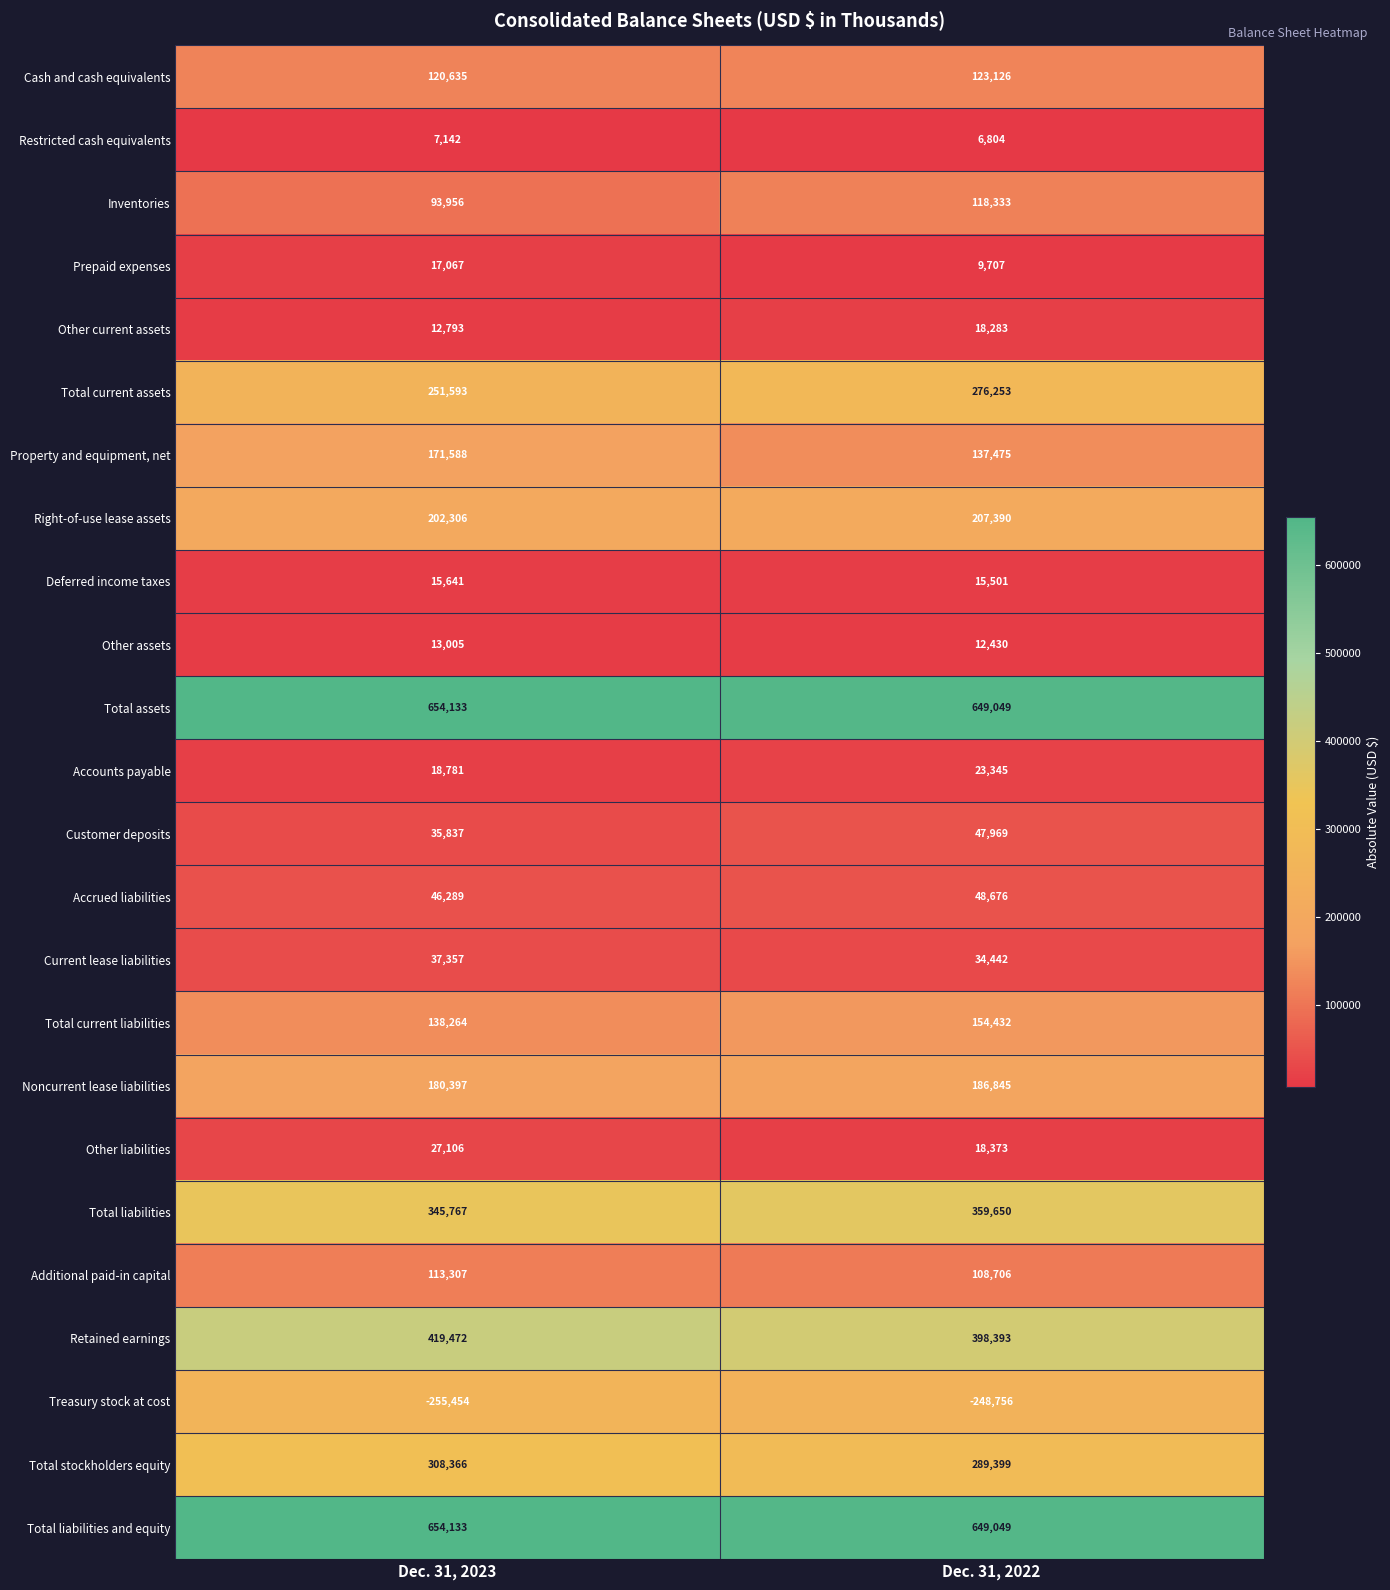

The value of Right-of-use lease assets at Dec. 31, 2022 is 323918. True or false?

False